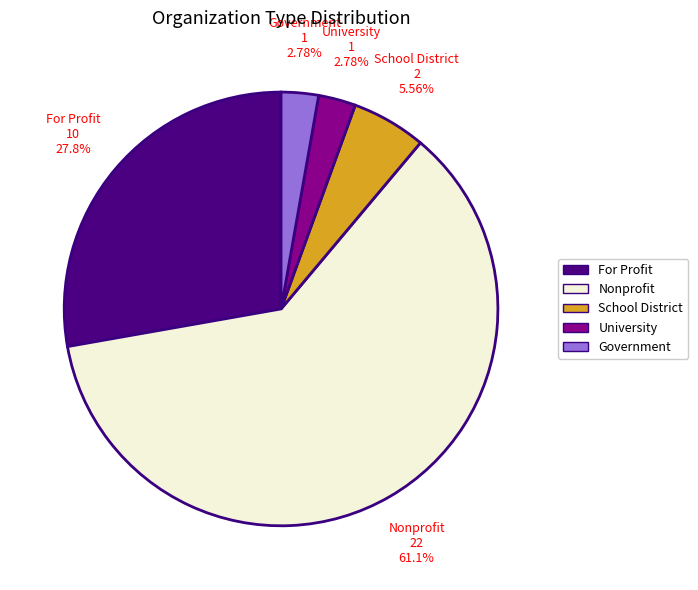

Count the number of slices in the pie.

5